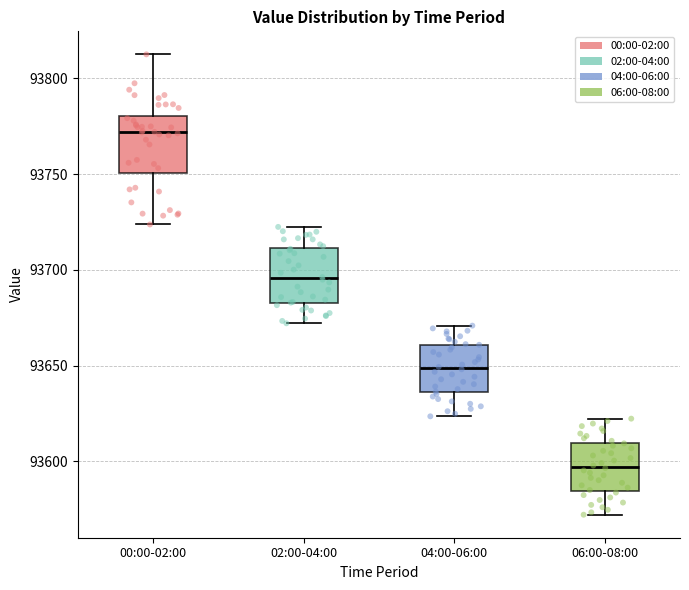

Where does the lower whisker of the box for 00:00-02:00 end on the y-axis? The values are not printed on the chart, so give them approximately, as read against the axis.

93725